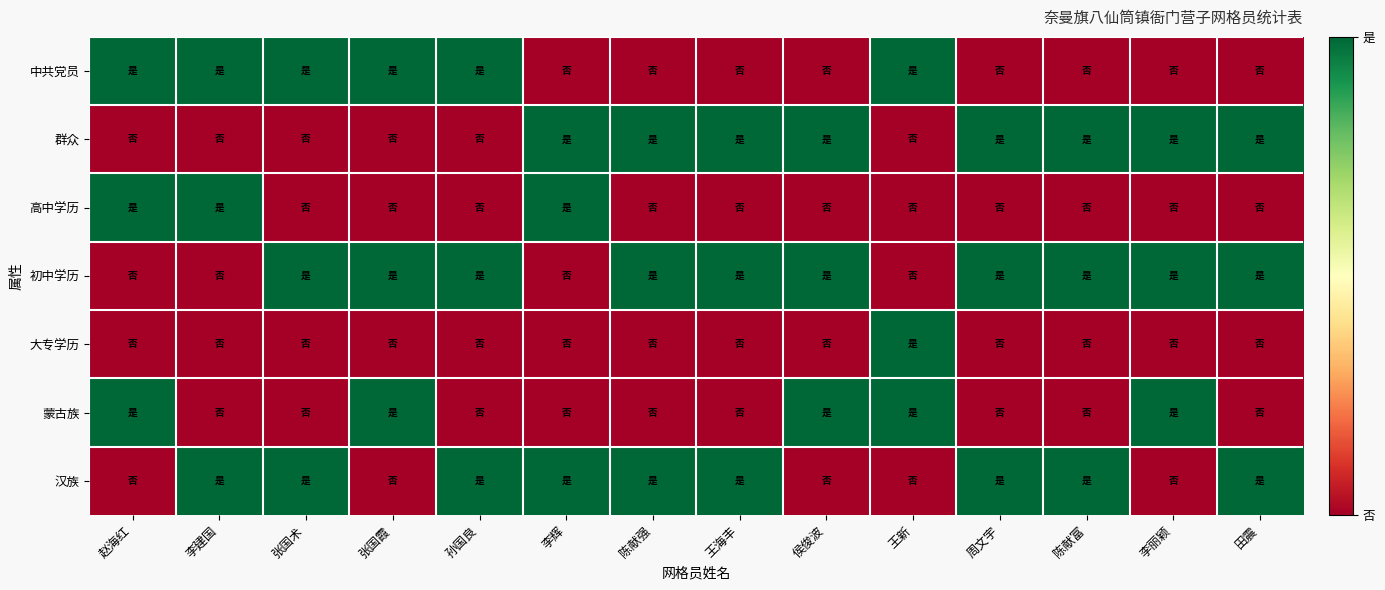

What is the spread (max minus min) of values at 张国霞?

1